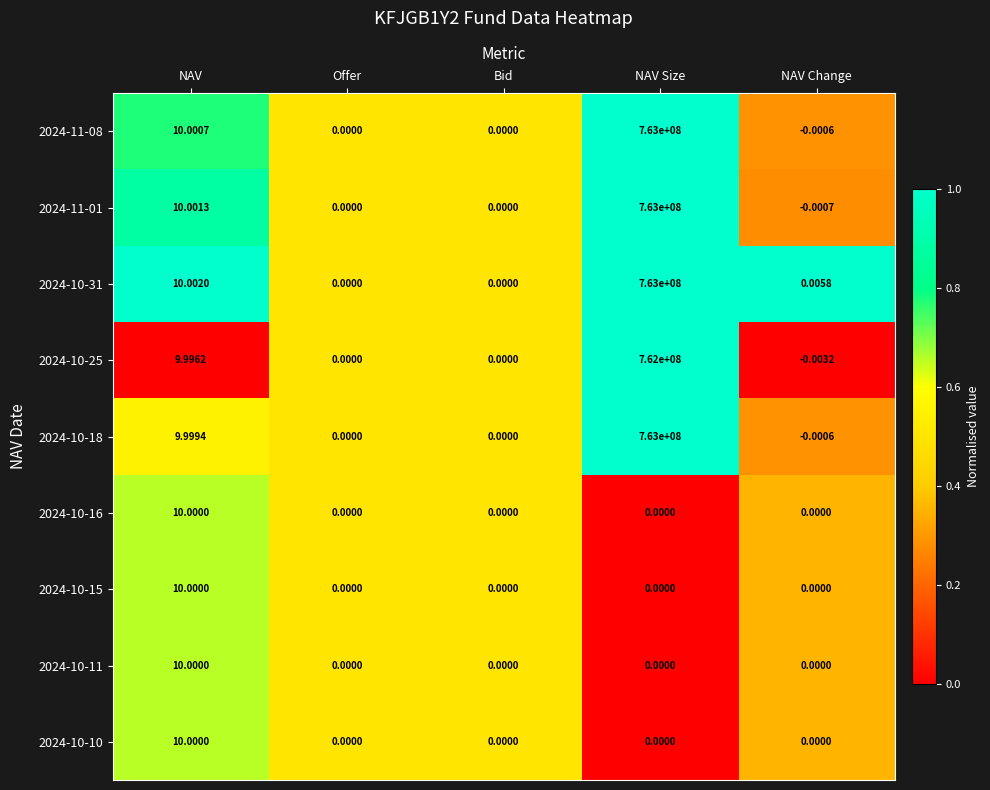

At which category is the sum across all series the highest?

NAV Size